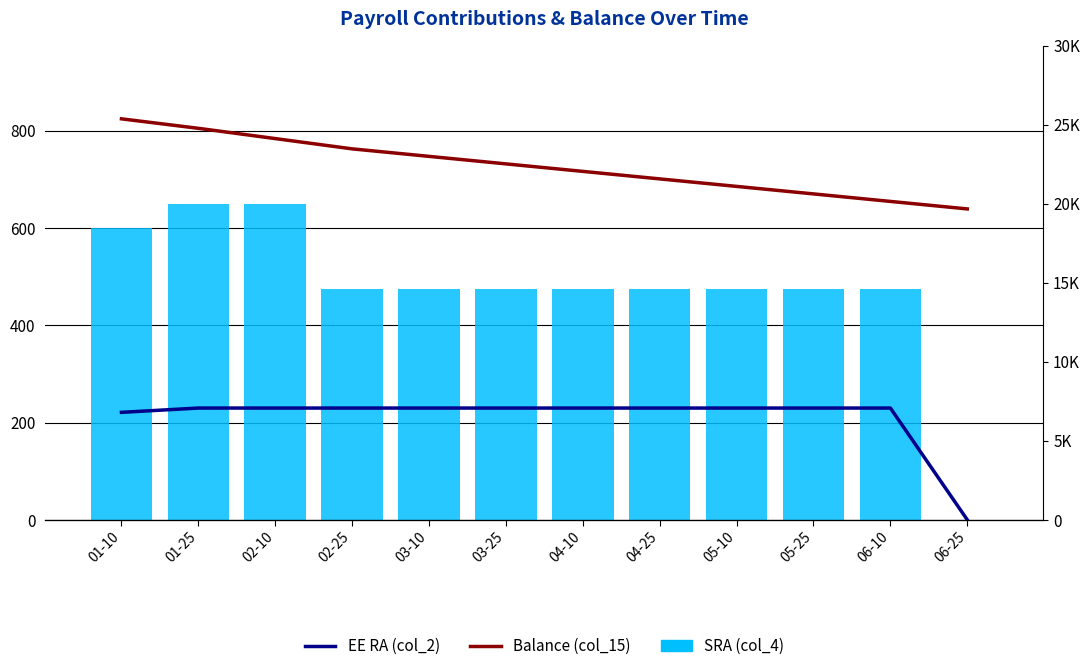

Between 03-25 and 01-25, which is larger?

01-25